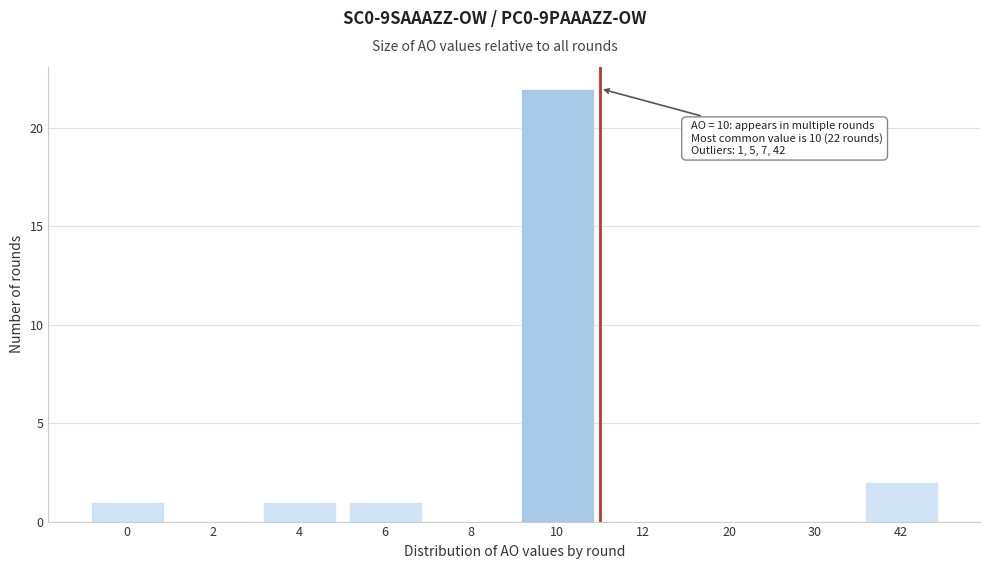

Reading left to right, list all the values displayed in this chart.

0=1	2=0	4=1	6=1	8=0	10=22	12=0	20=0	30=0	42=2